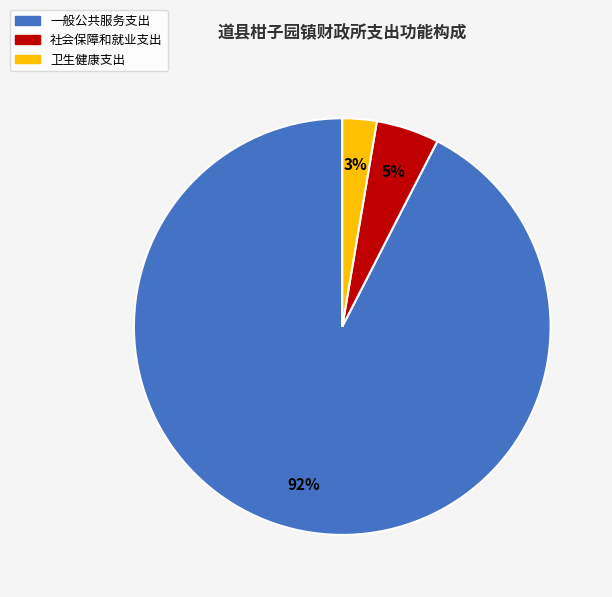

How many segments does this pie chart have?

3